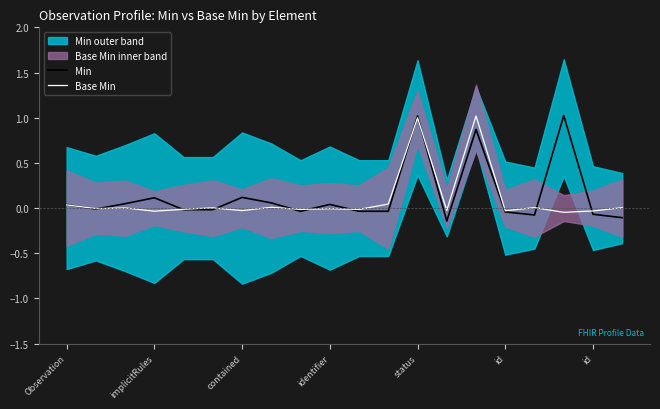

How many values in Base Min are above zero?

9